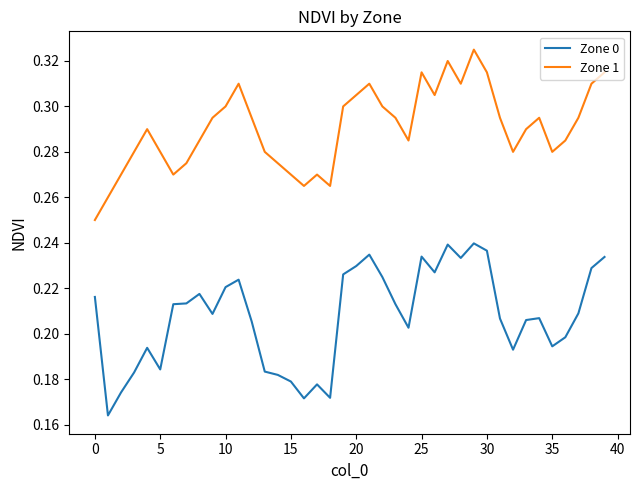

Which series has the largest total across all categories?

Zone 1